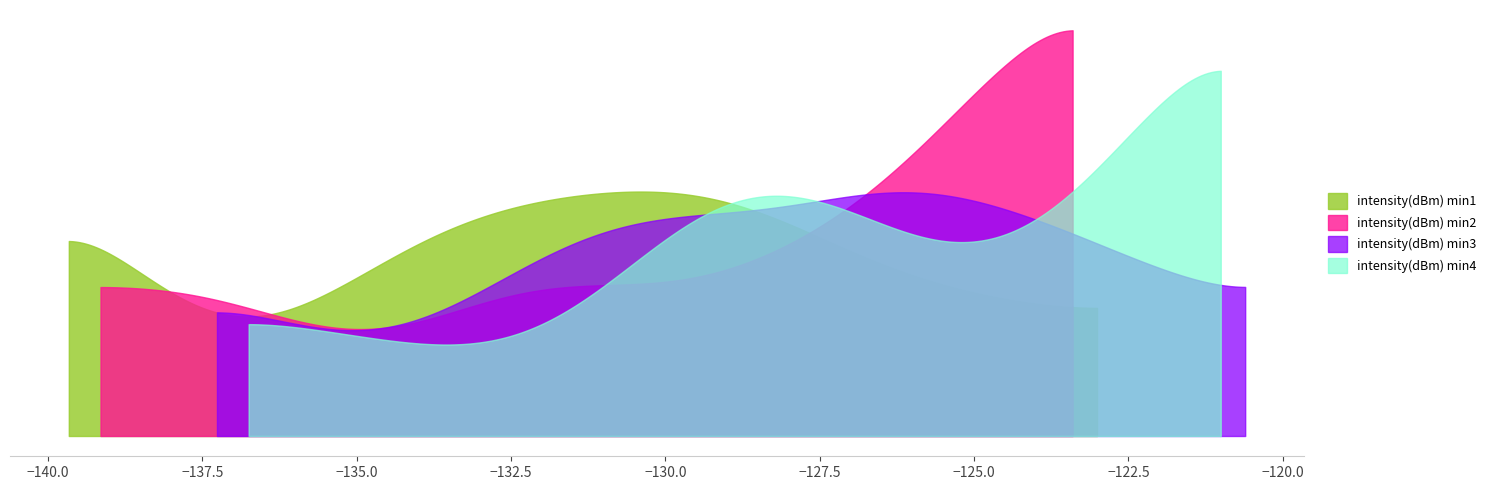

Is it true that intensity(dBm) min2 equals -193.2 at 1?

False